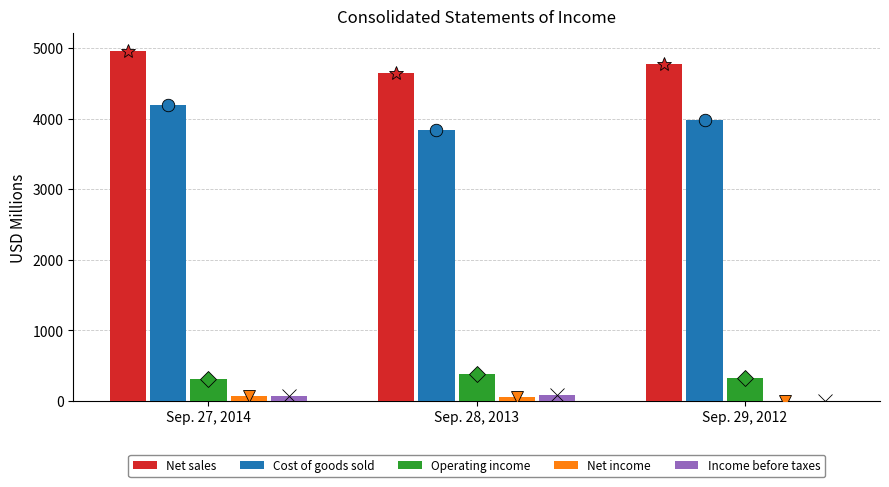

True or false: Cost of goods sold has a value of 4190 at Sep. 27, 2014.

True